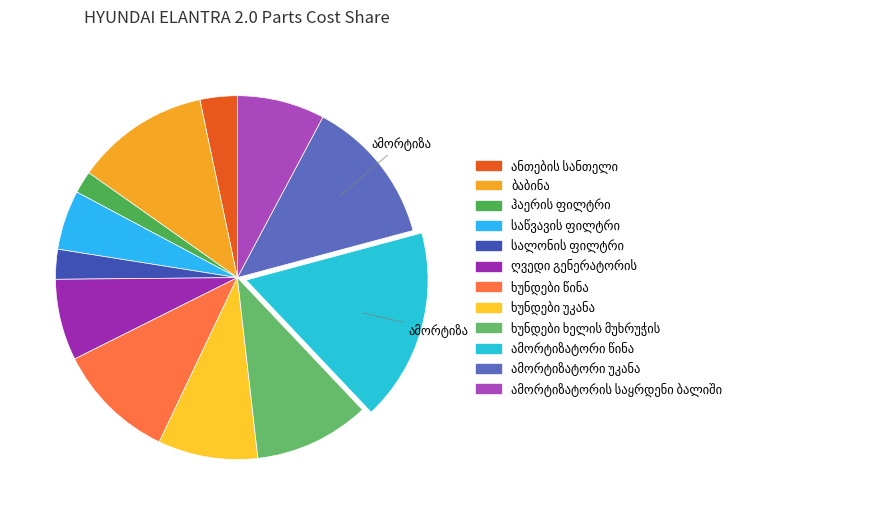

Count the number of slices in the pie.

12